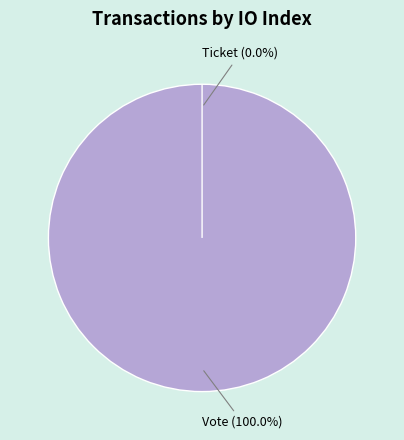

What is the majority slice?

Vote